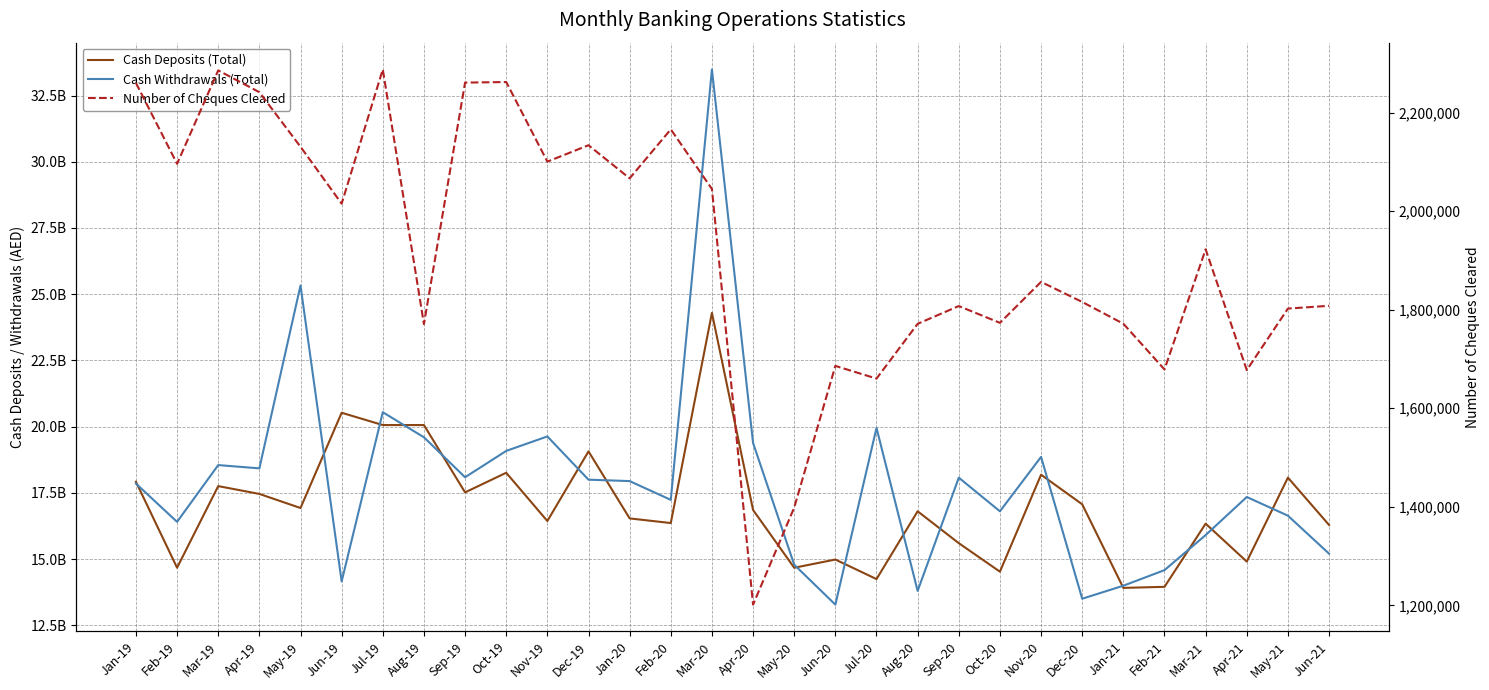

What is the average value of the Number of Cheques Cleared series?

1924970